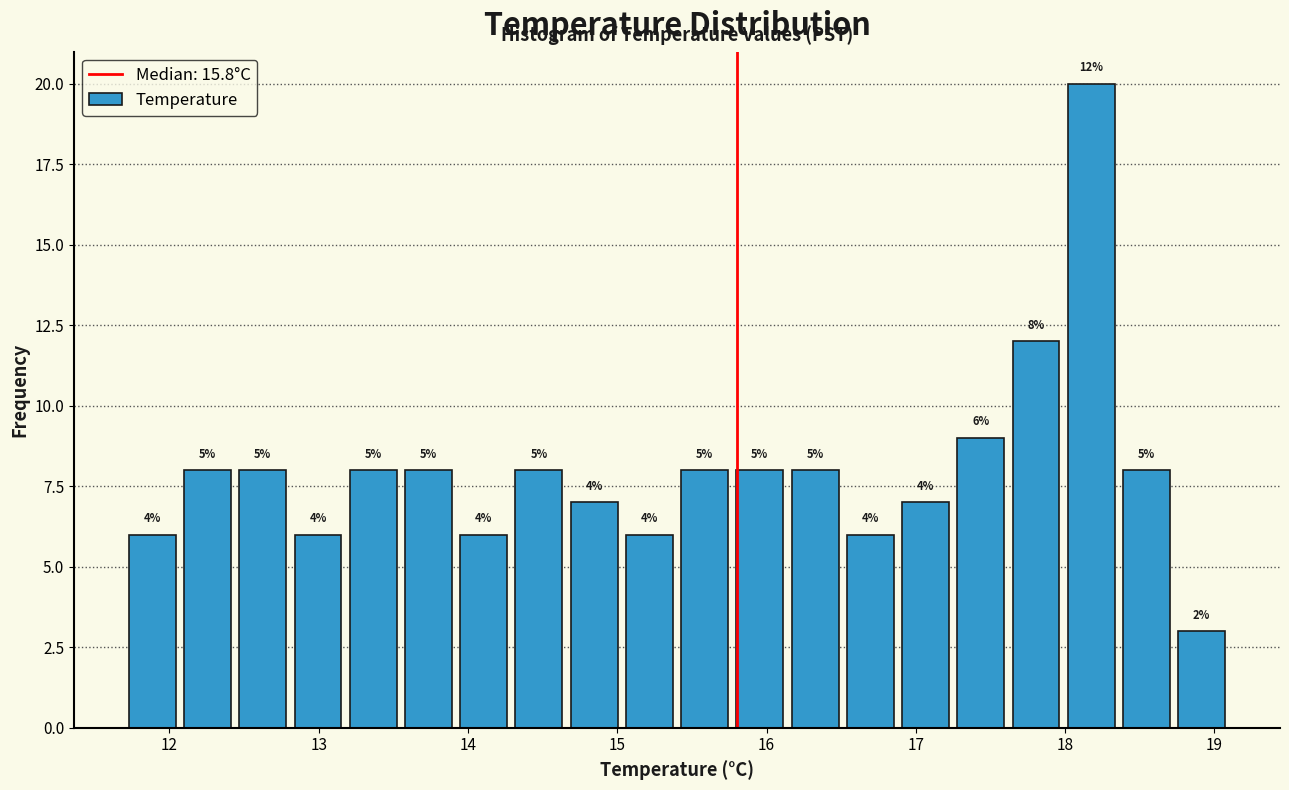

Around what value on the x-axis is the tallest bar? Give the approximate position of its centre, as read against the axis.

18.2